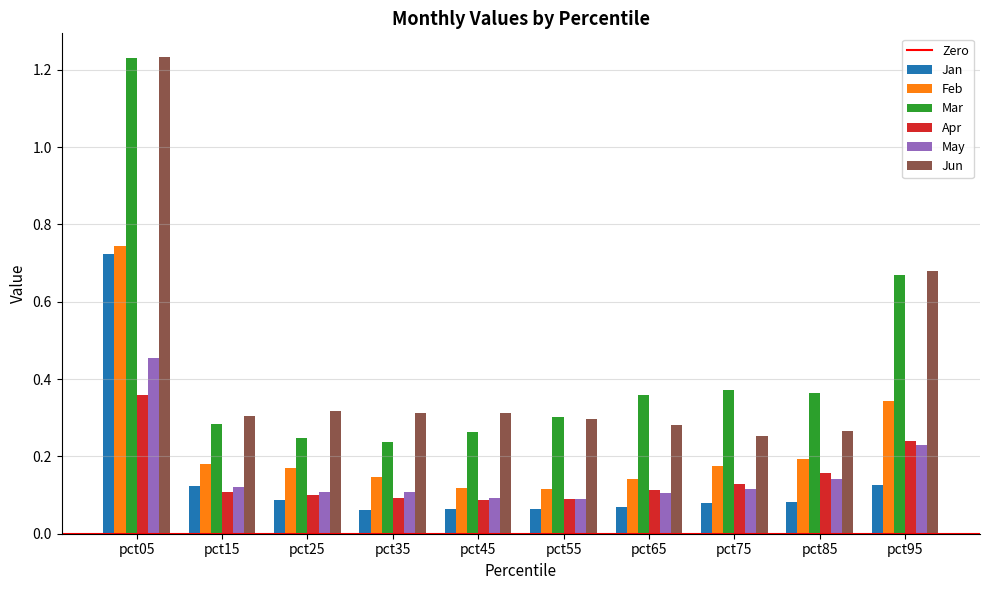

Is the value of Apr at pct95 greater than the value of Feb at pct15?

Yes